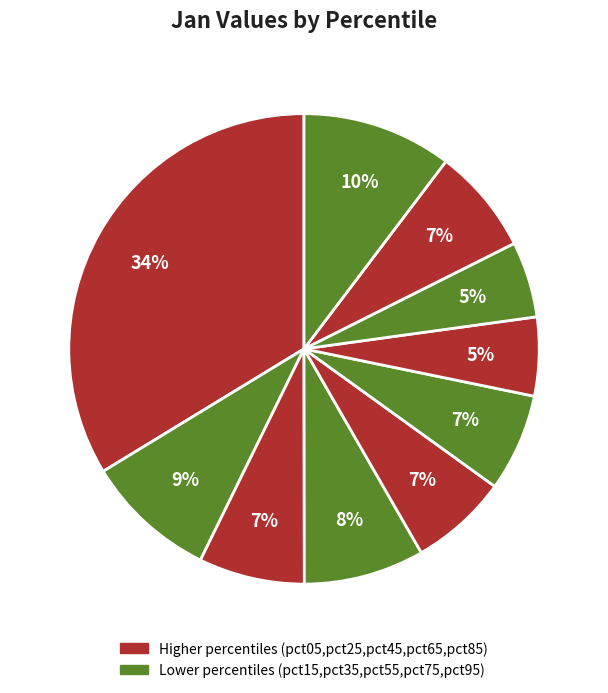

What is the largest slice in the pie chart?

pct05